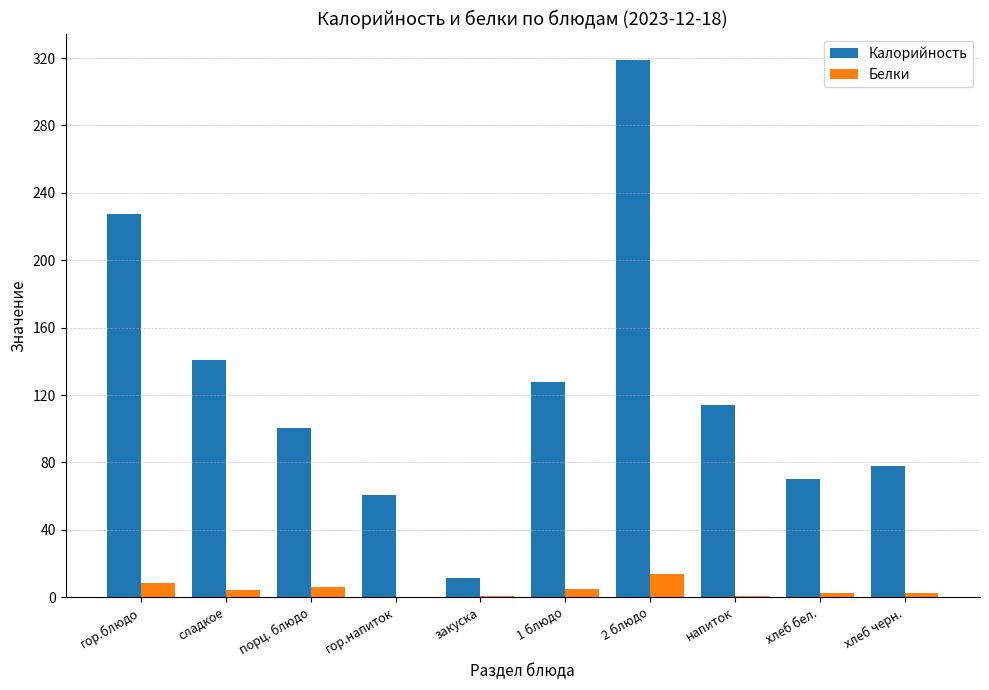

Where is Калорийность nearest to the value 165?

сладкое